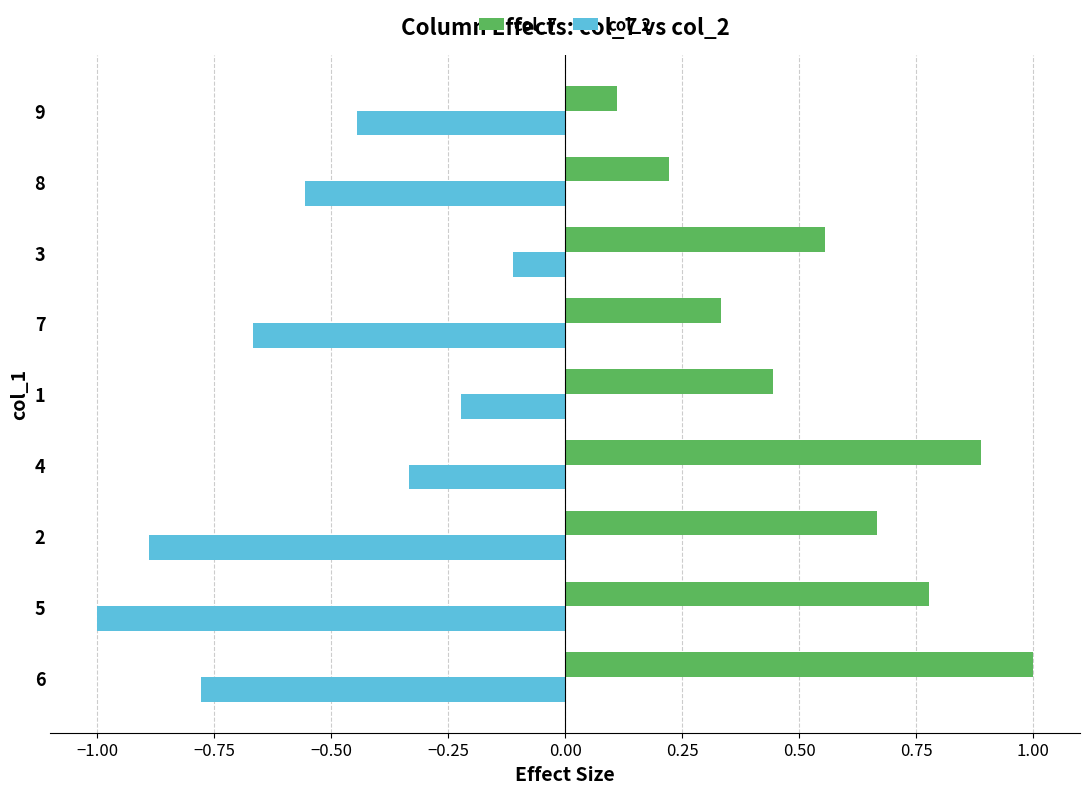

What is the sum of all col_2 values?

-5.0